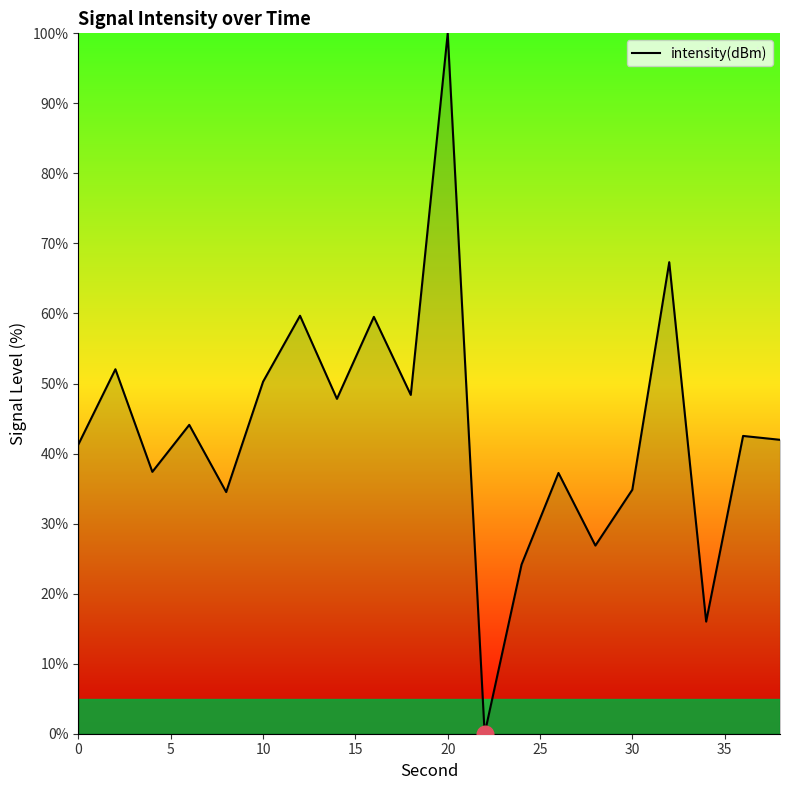

What is the difference between the maximum and minimum values?

100.0